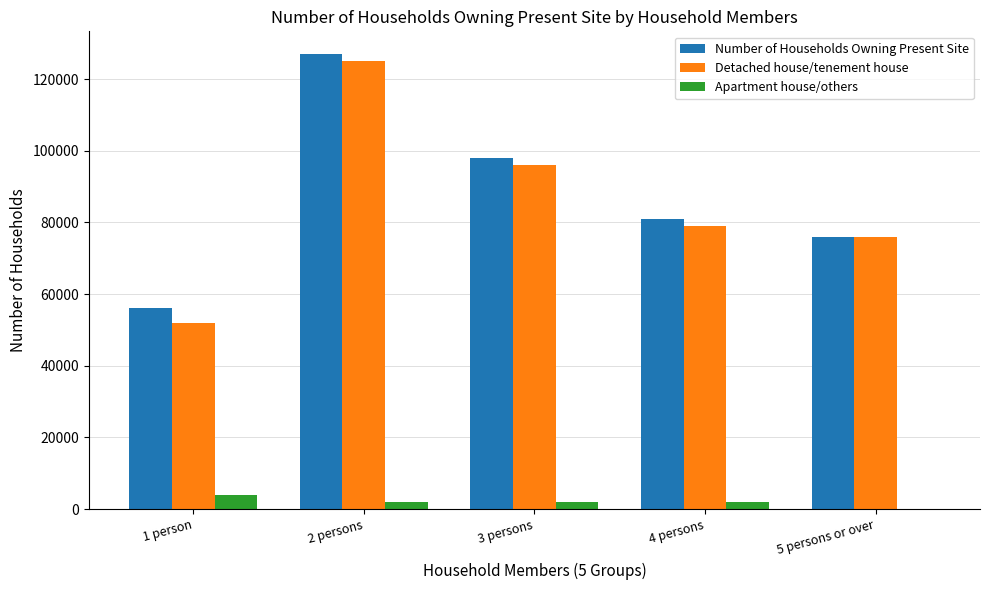

Is the value of Apartment house/others at 5 persons or over greater than the value of Number of Households Owning Present Site at 2 persons?

No